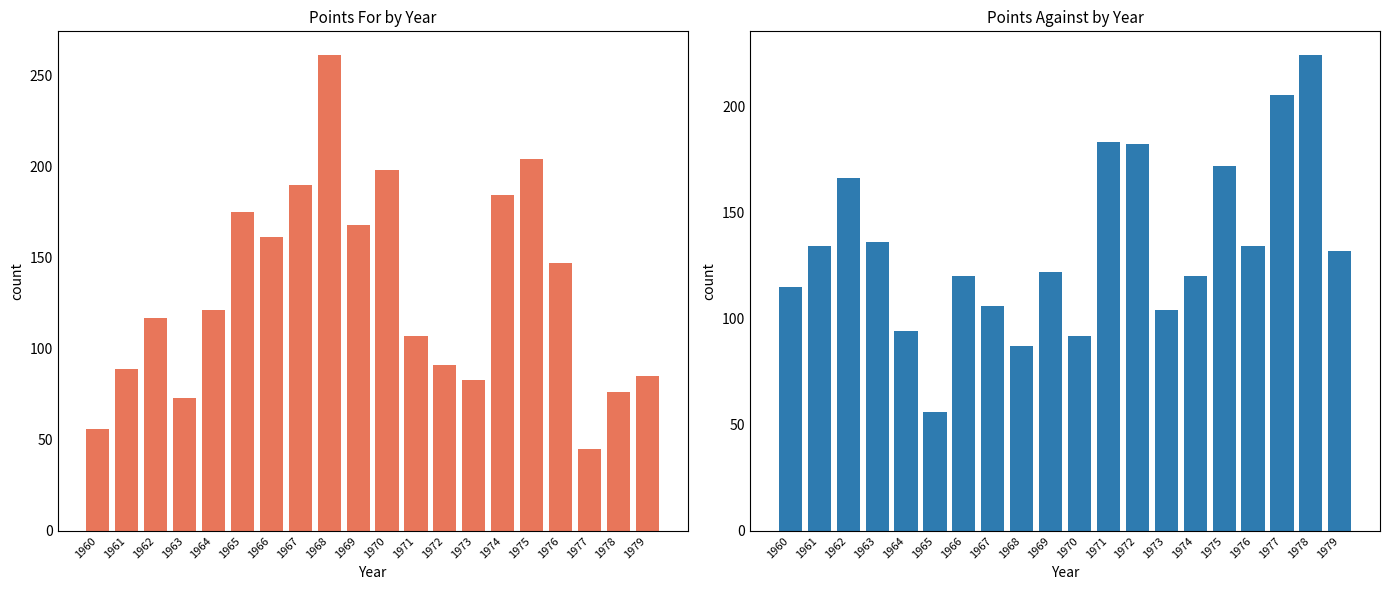

True or false: PF has a value of 273 at 1974.

False